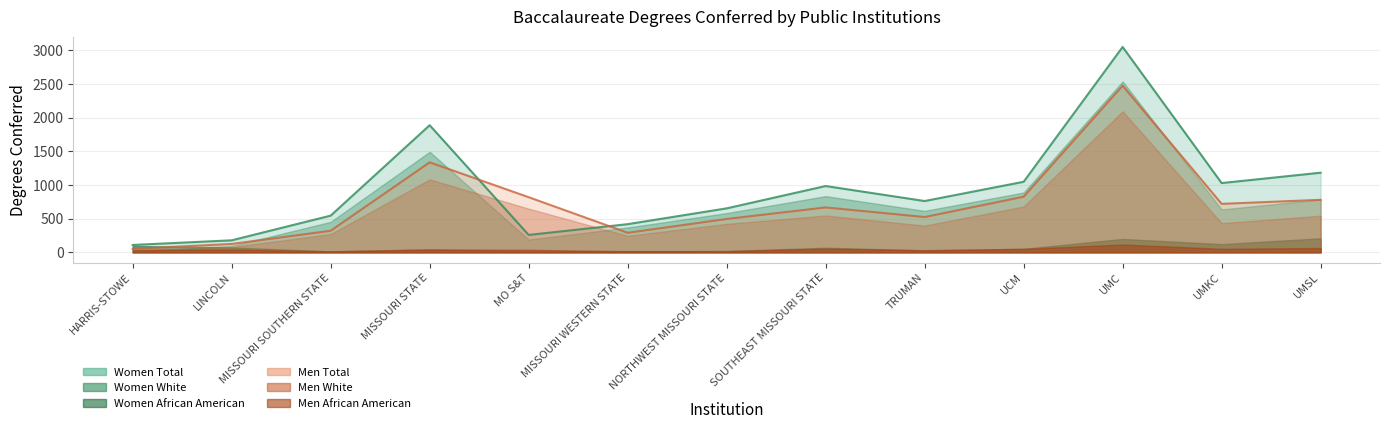

How many intersections are there between Men White and Women Total?

2